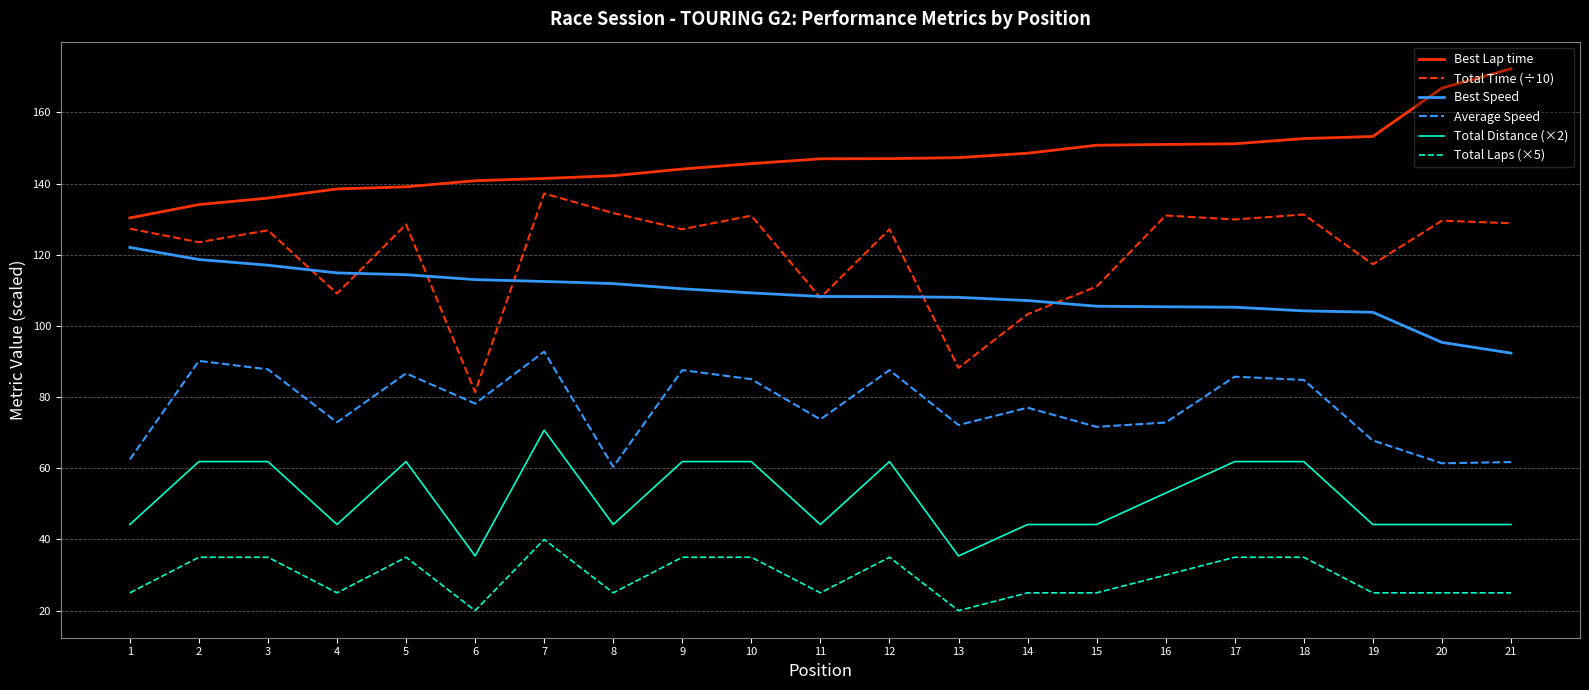

Between 4 and 17, which series saw the biggest shift?

Total Time (÷10)